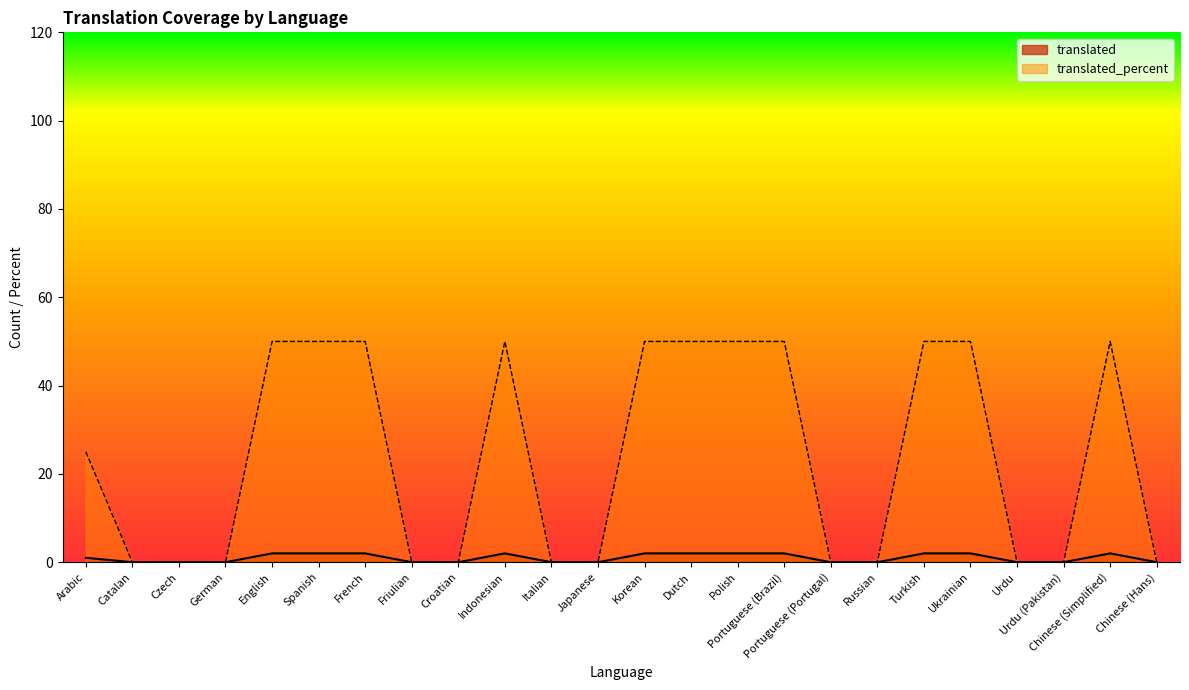

Where does the translated series first go above 1?

English